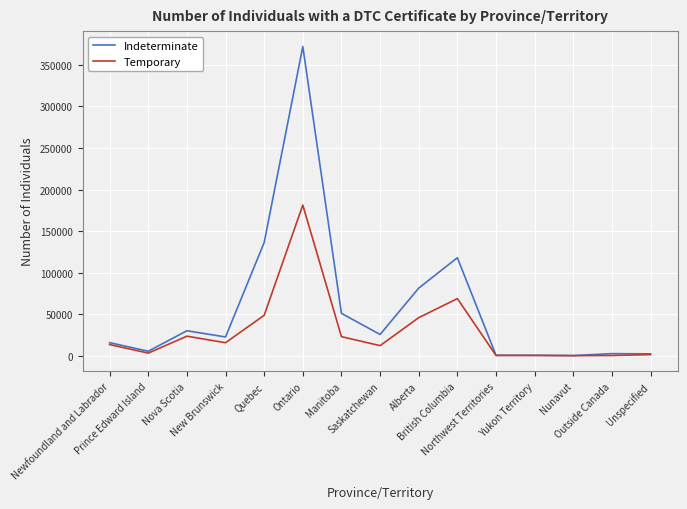

Rank the series by their average value, from lowest to highest.

Temporary, Indeterminate